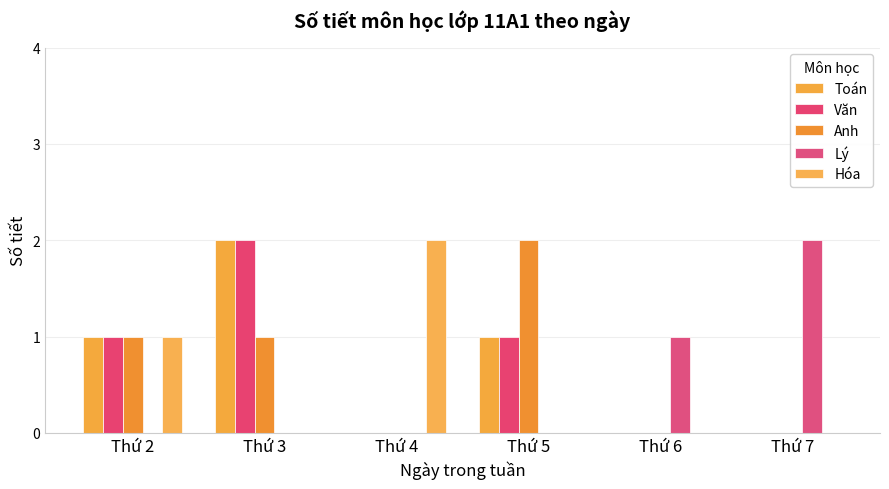

At which category is the sum across all series the highest?

Thứ 3